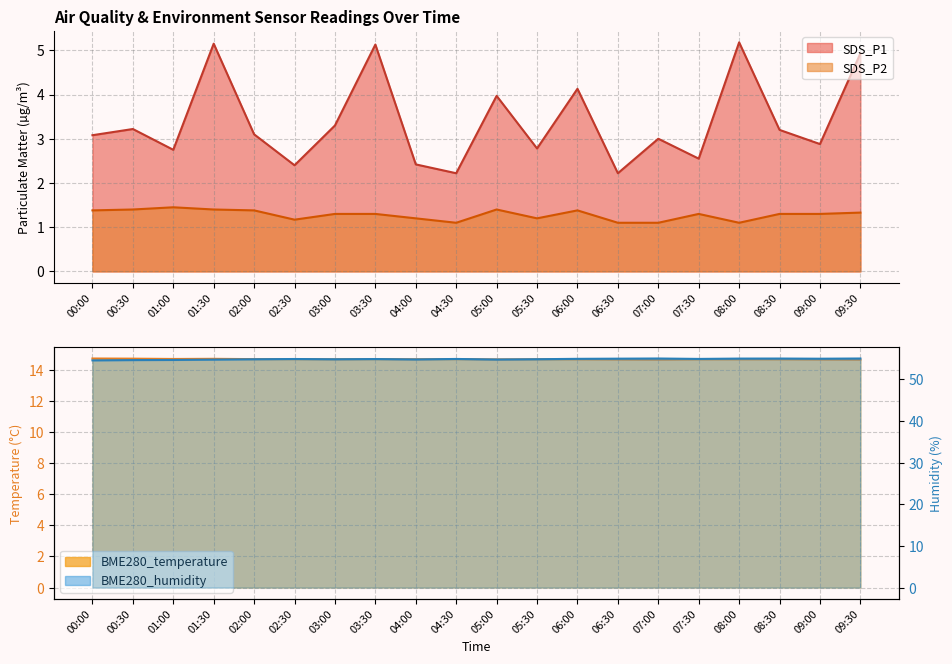

Rank the series at 01:00 from lowest to highest value.

SDS_P2, SDS_P1, BME280_temperature, BME280_humidity